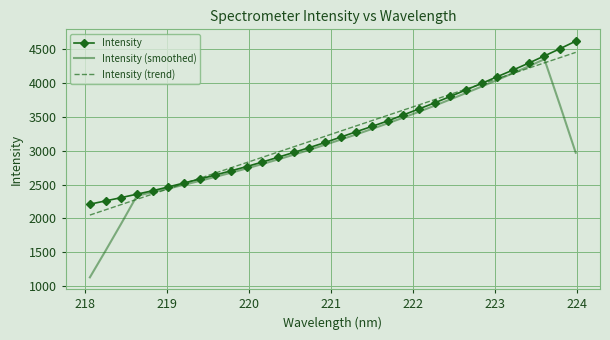

True or false: Intensity (trend) has more than 2 interior local peaks.

False